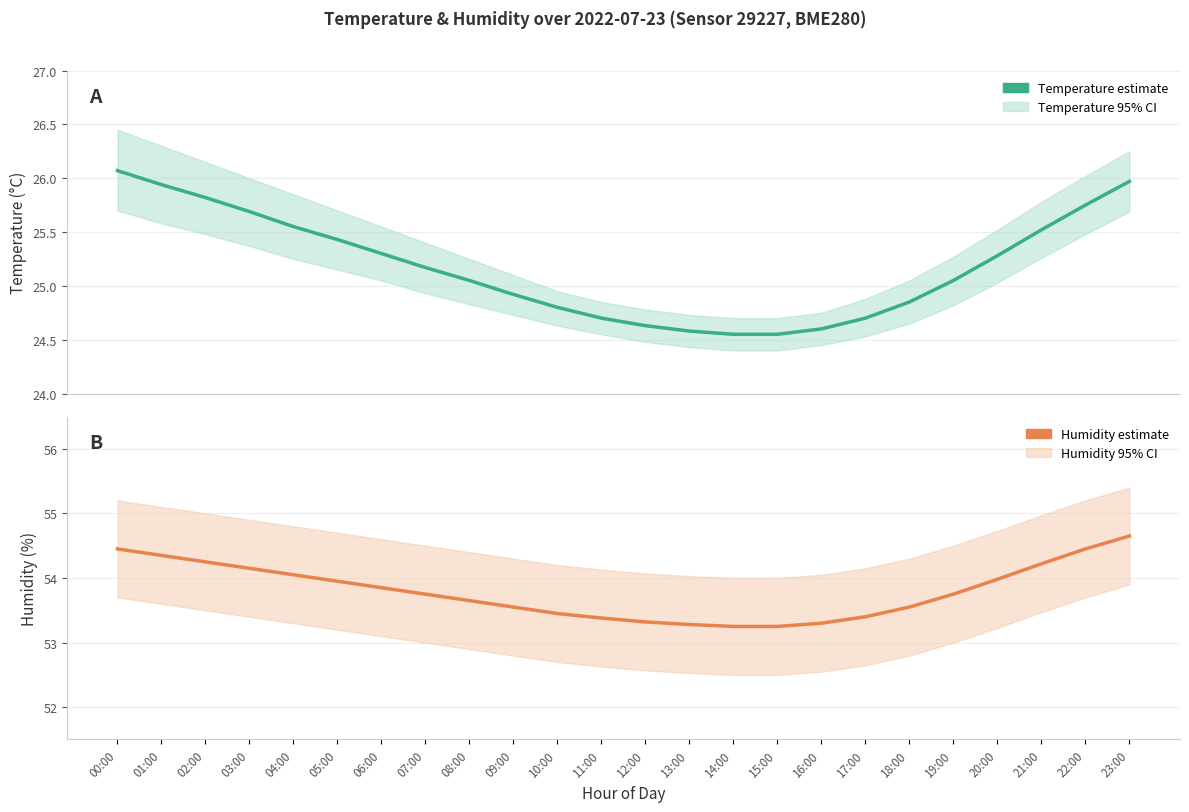

How many lines are shown in the chart?

2